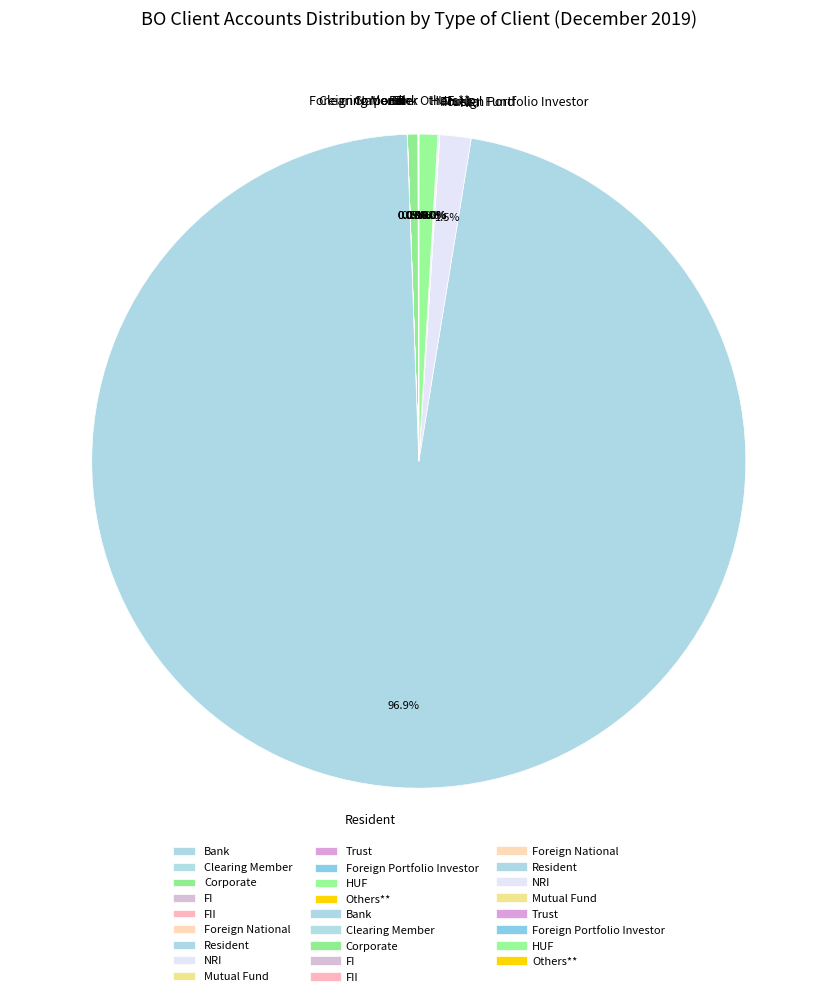

Does any single category account for the majority?

Yes